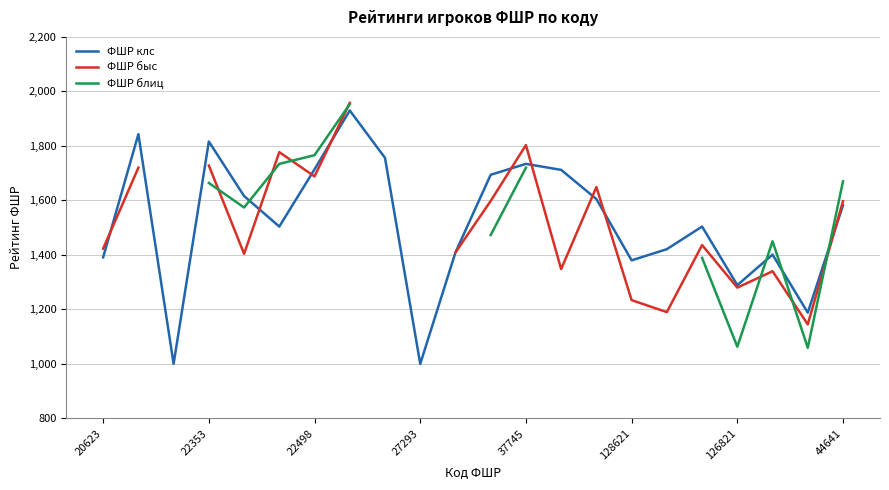

What is the lowest value of the ФШР клс series?

1000